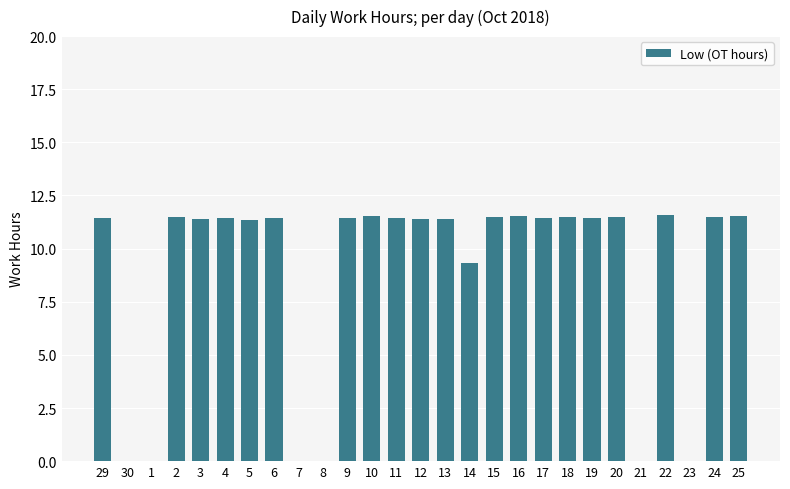

At which label does the data first exceed 11?

29